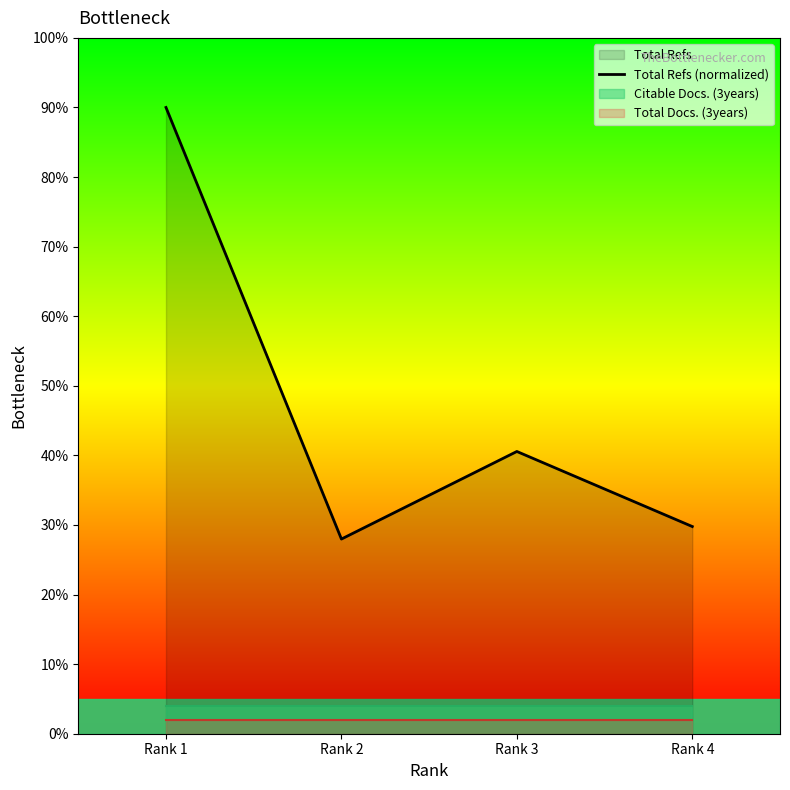

At which category does the data reach its first local peak?

Rank 3